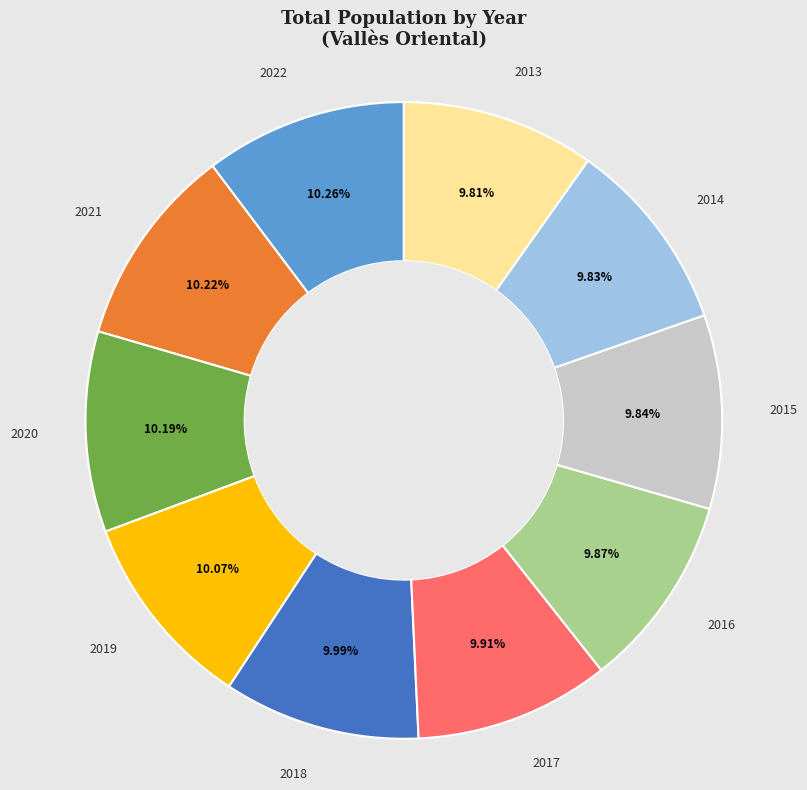

The 2015 slice represents 10% of the pie. True or false?

True